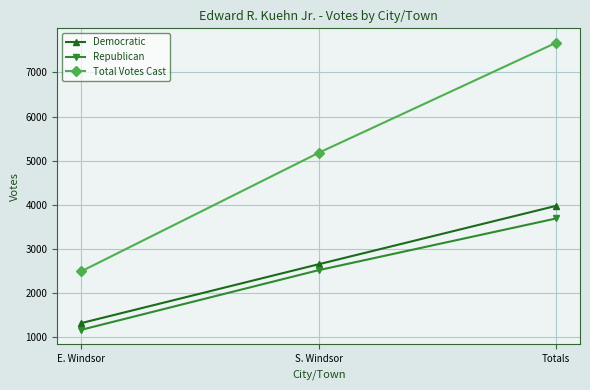

Reading left to right, list all the values displayed in this chart.

Democratic: E. Windsor=1323	S. Windsor=2657	Totals=3980
Republican: E. Windsor=1171	S. Windsor=2523	Totals=3694
Total Votes Cast: E. Windsor=2494	S. Windsor=5180	Totals=7674